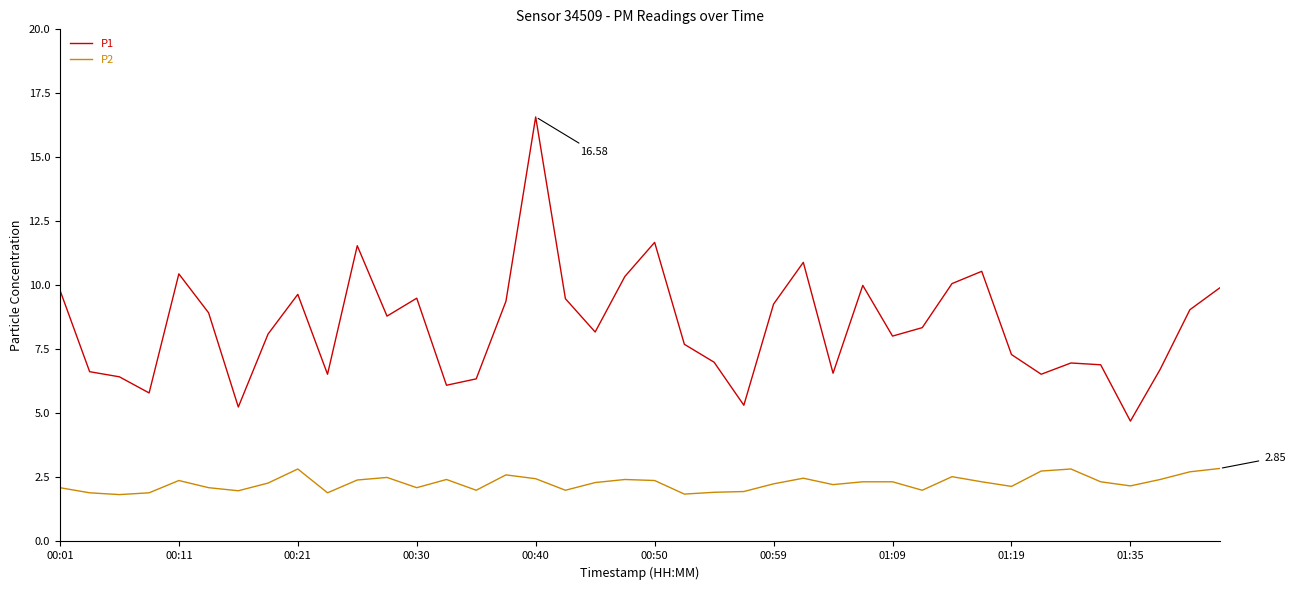

Which series has the largest total across all categories?

P1